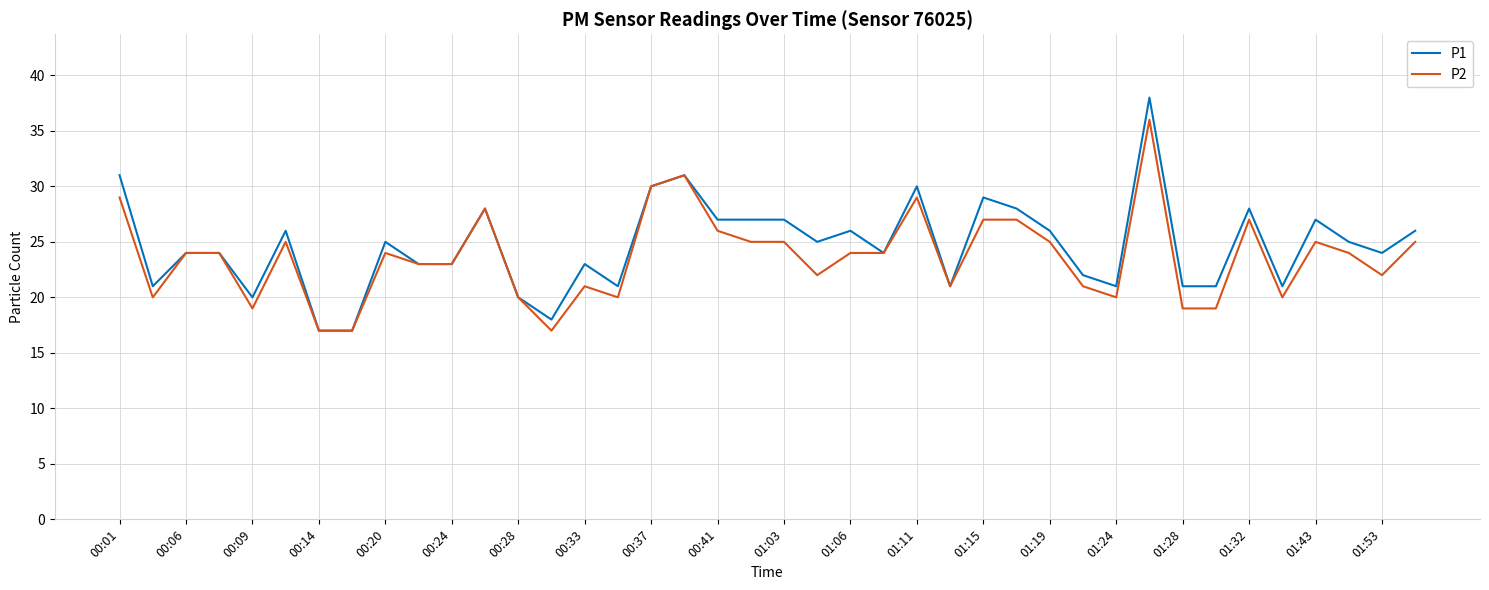

Count the number of categories in the chart.

40